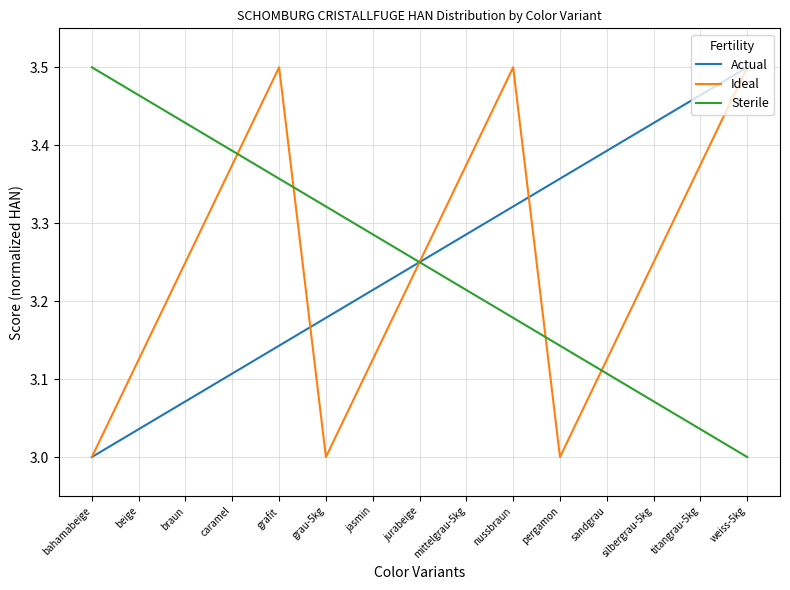

What is the spread (max minus min) of values at pergamon?

0.4